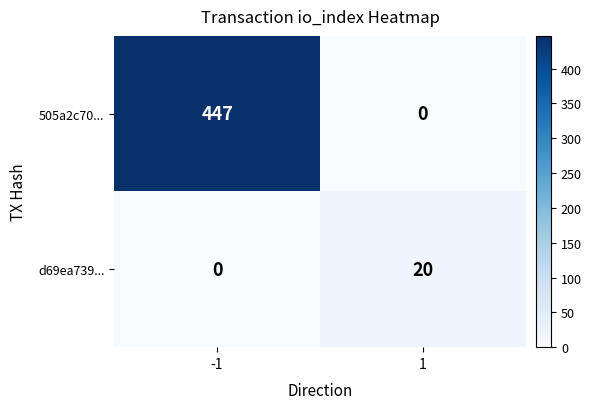

What is the maximum value shown in the chart?

447